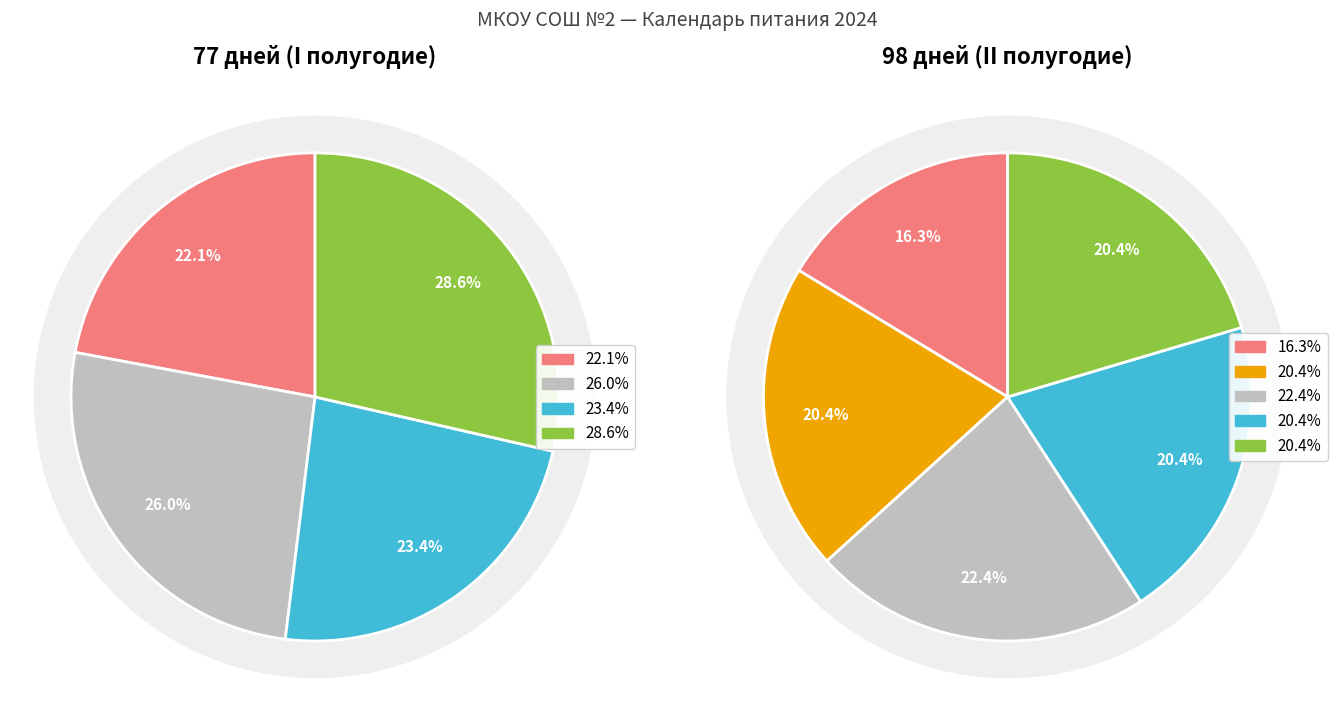

Is there a majority slice in this chart?

No